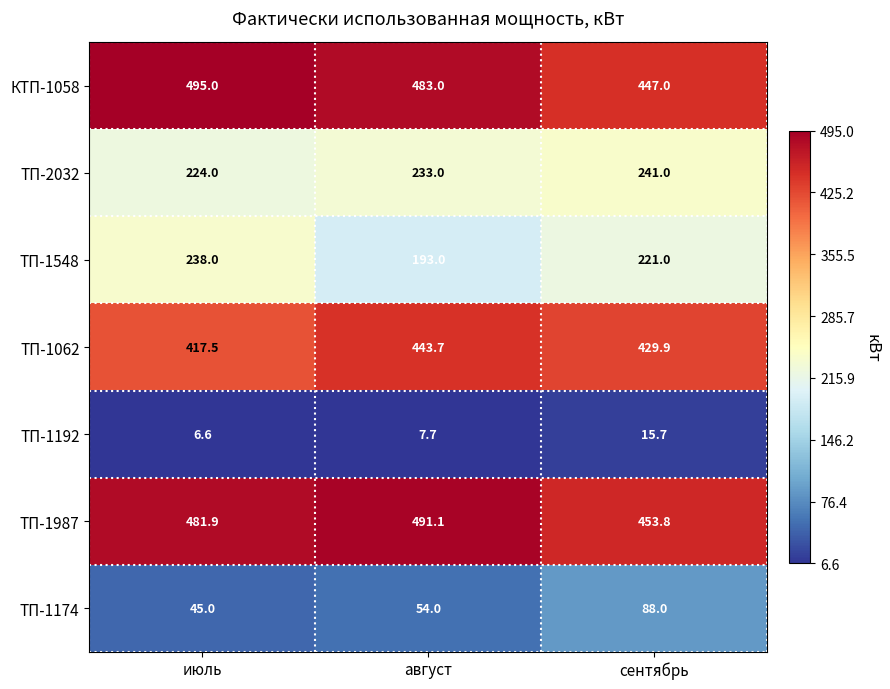

At which category is the sum across all series the highest?

июль